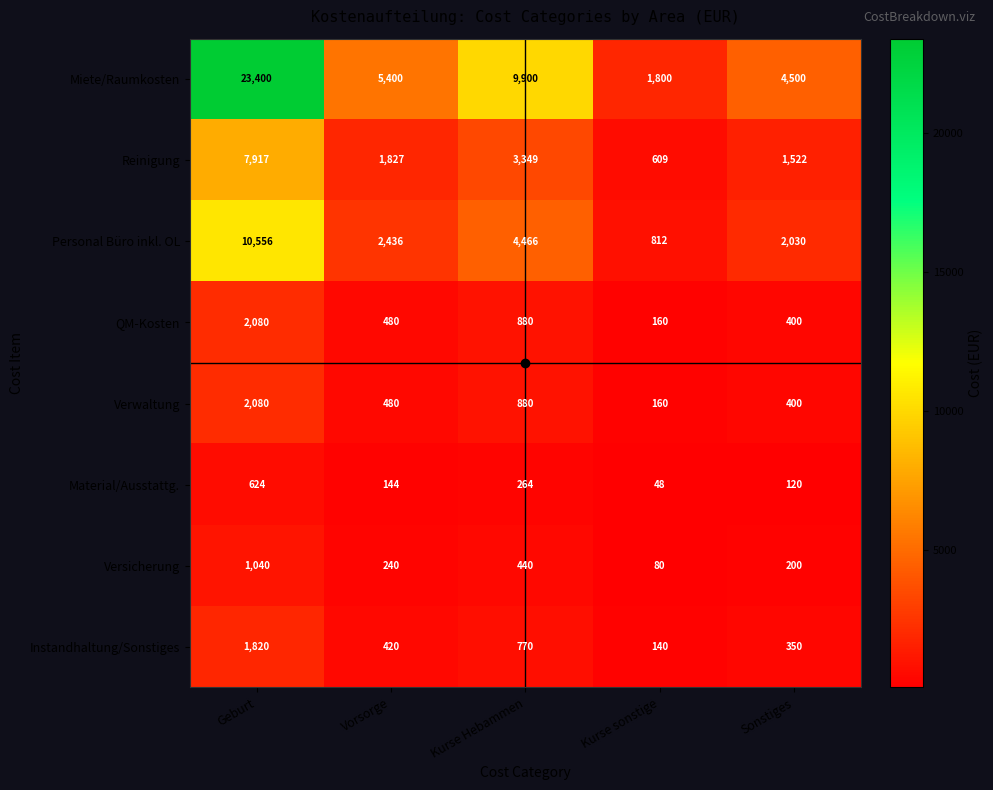

Count the number of data series in this chart.

8